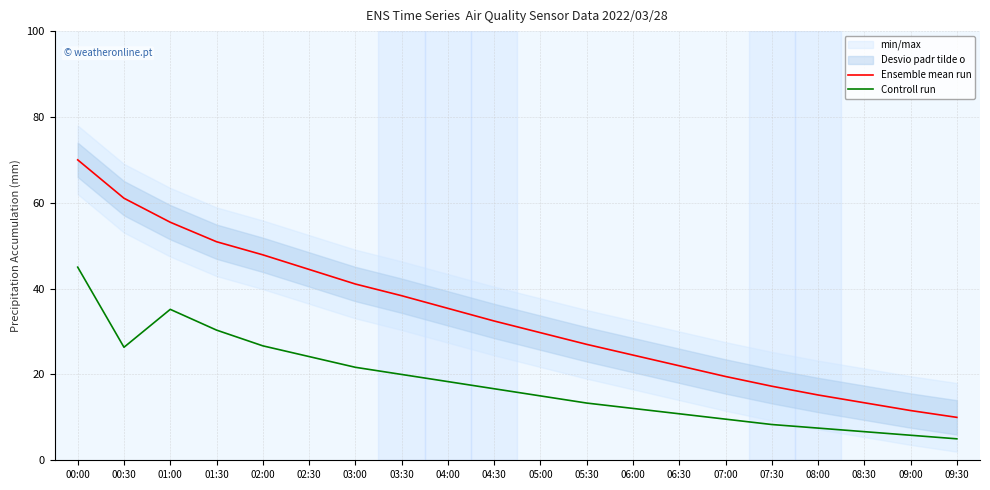

True or false: Controll run and Ensemble mean run intersect in this chart.

False